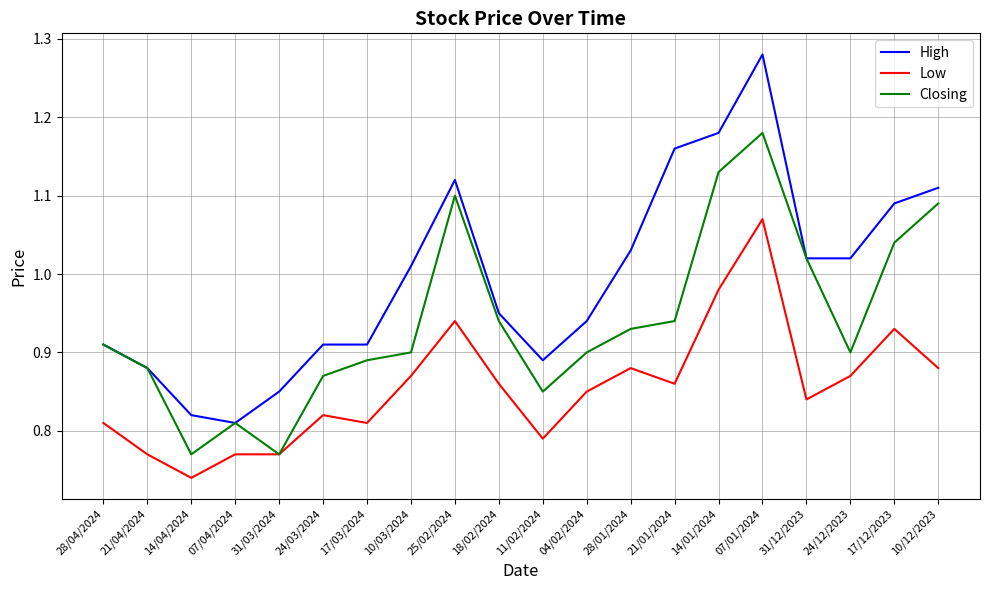

At which label does High reach its peak?

07/01/2024